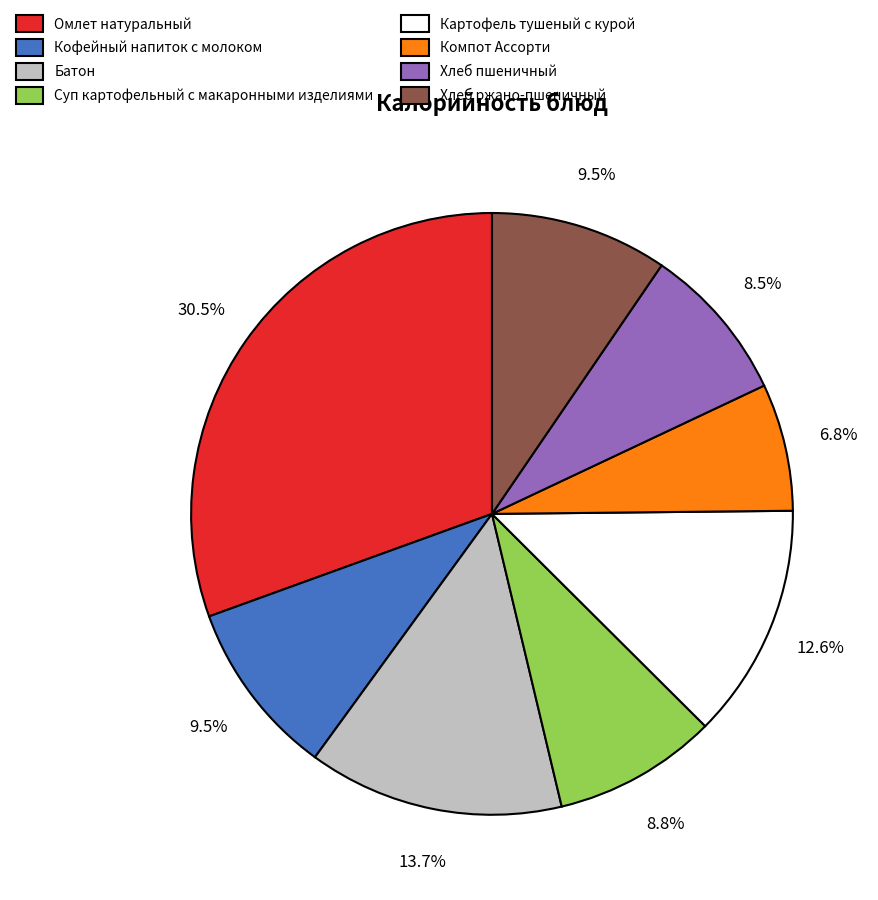

Is the sum of Хлеб пшеничный and Картофель тушеный с курой greater than half?

No